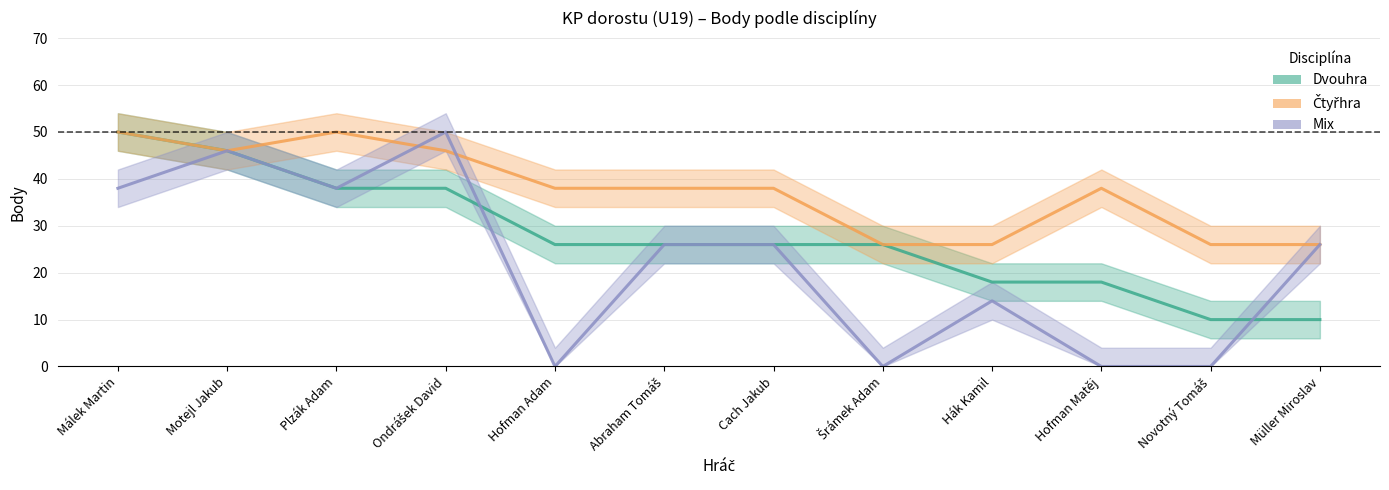

Which series has the widest spread of values?

Mix